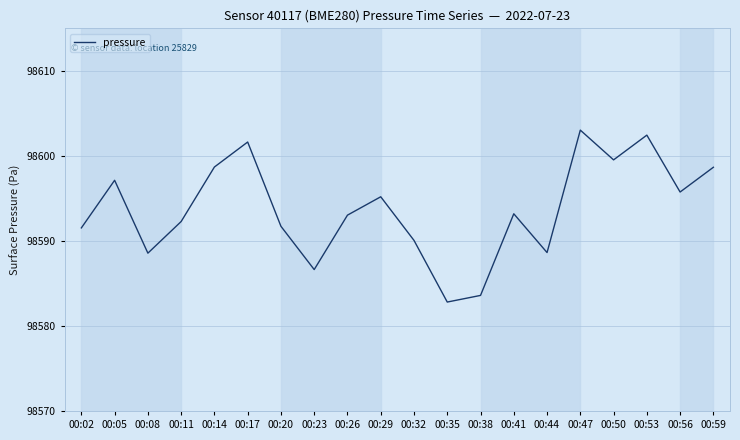

What is the average value?

98593.7